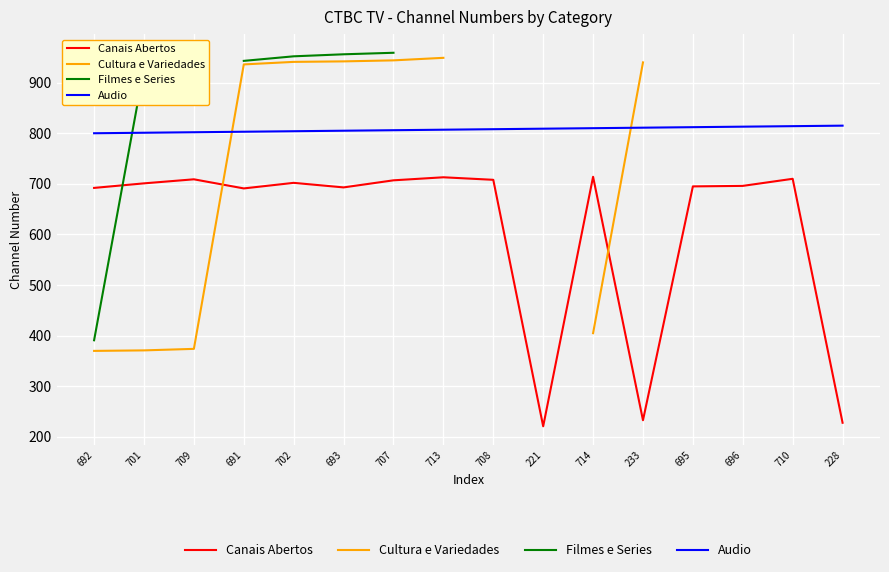

Which has a higher value, 713 or 228?

713